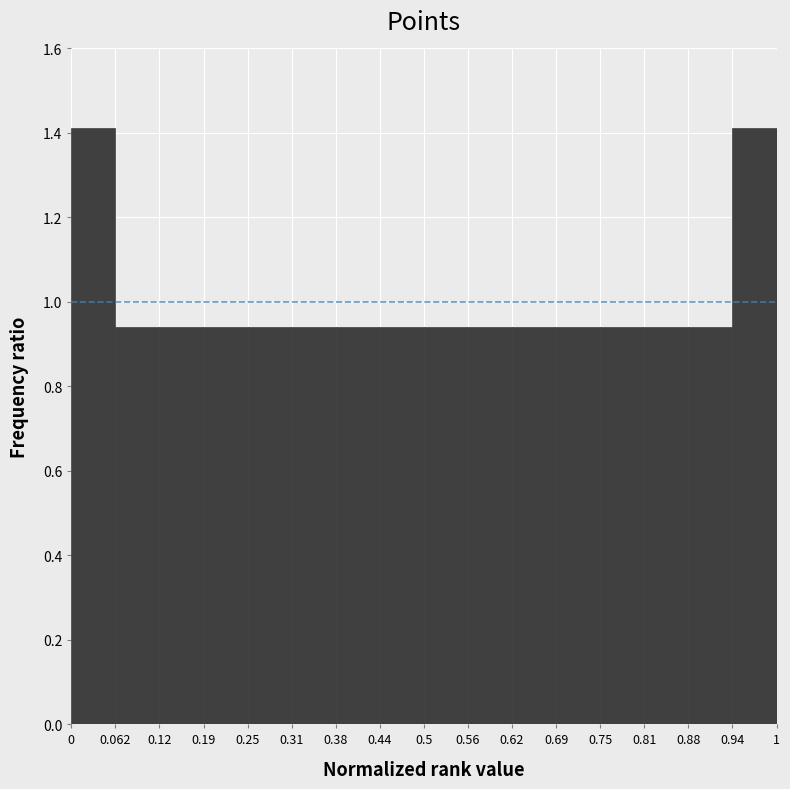

What is the height of the bar covering 0.75 to 0.81 on the x-axis? The values are not printed on the chart, so give them approximately, as read against the axis.

0.94